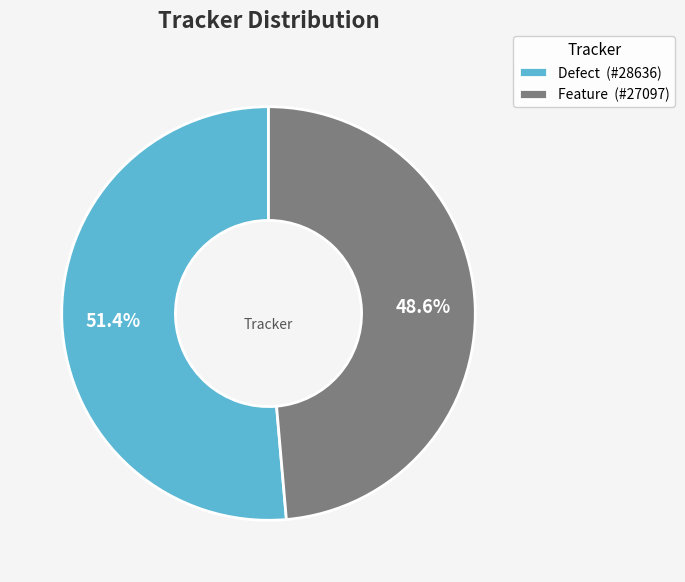

The Defect slice represents 51% of the pie. True or false?

True